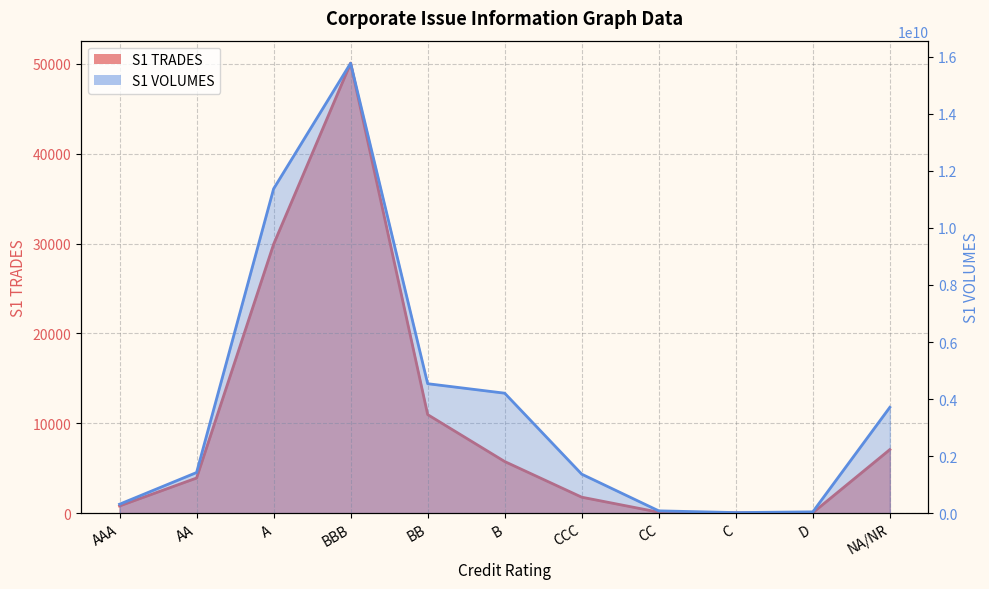

Which has a higher value, A or D?

A